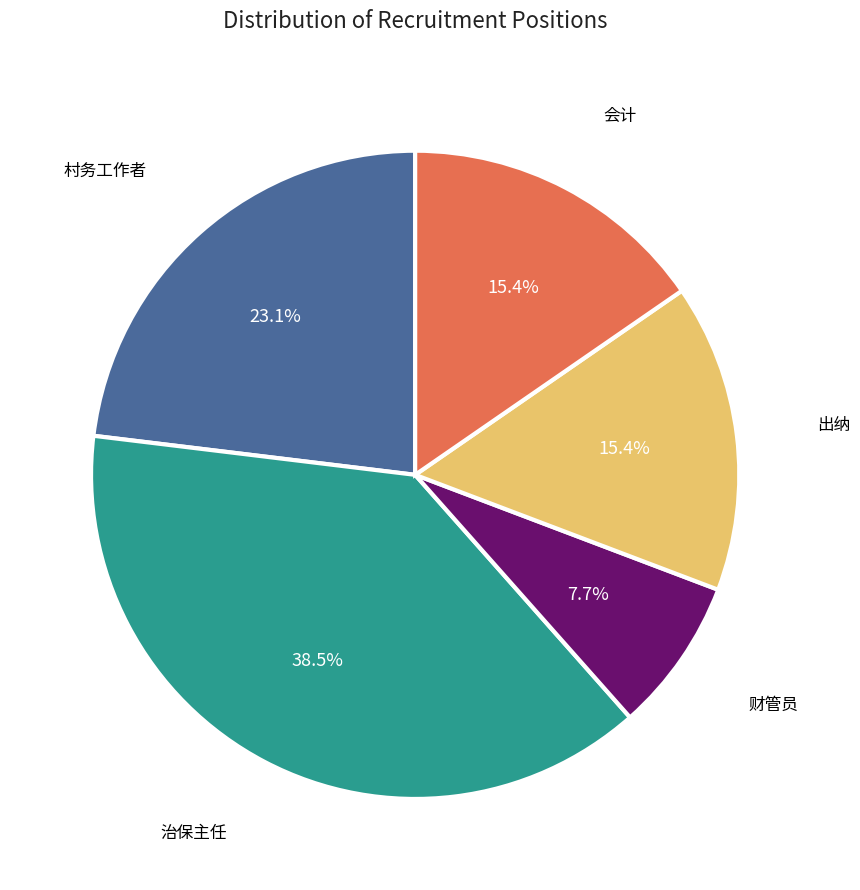

How many slices are in this pie chart?

5